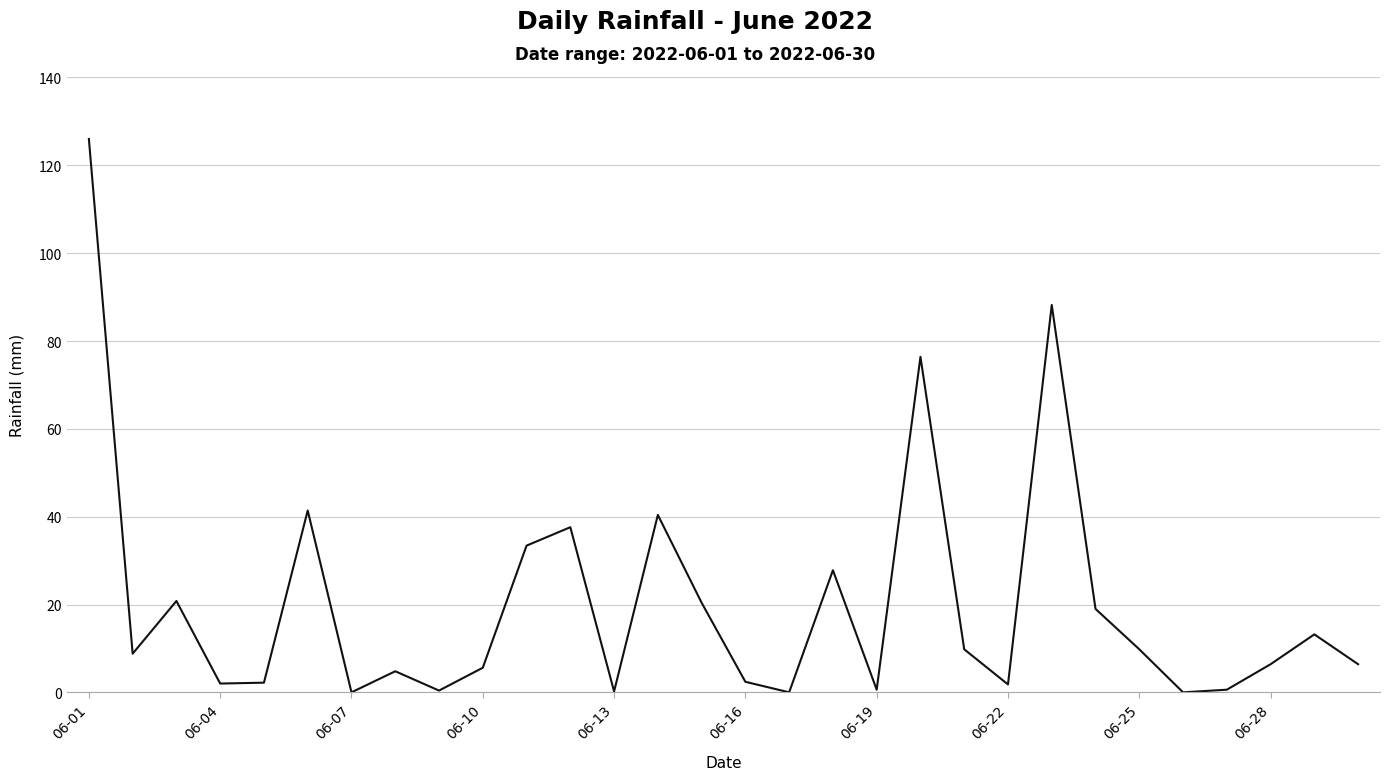

What is the greatest value displayed?

126.0